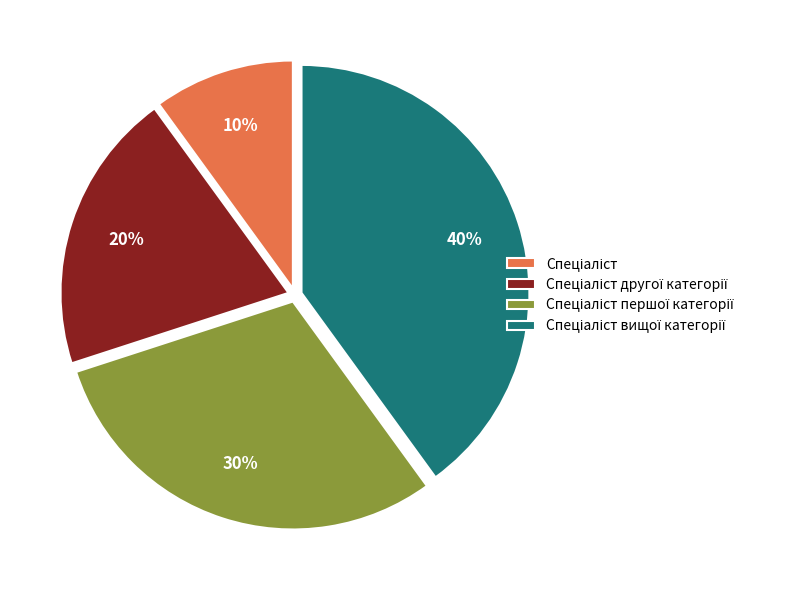

Is there any slice that represents more than half of the pie?

No